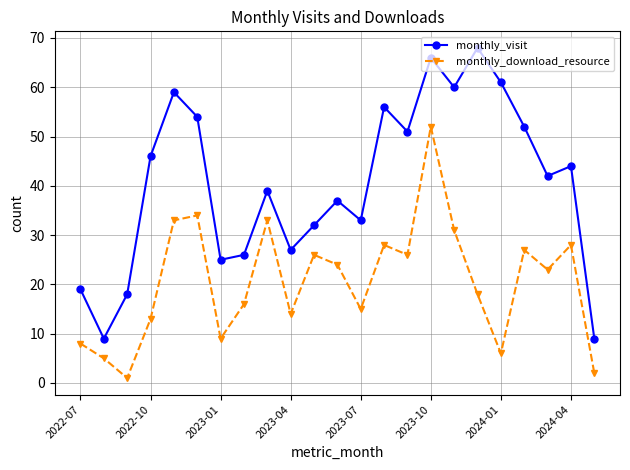

Reading right to left, list all the values displayed in this chart.

monthly_visit: 9	44	42	52	61	68	60	66	51	56	33	37	32	27	39	26	25	54	59	46	18	9	19
monthly_download_resource: 2	28	23	27	6	18	31	52	26	28	15	24	26	14	33	16	9	34	33	13	1	5	8